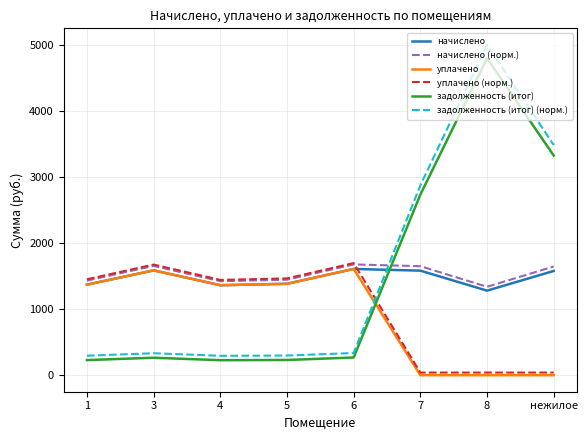

What are all the series names shown in the legend?

начислено, начислено (норм.), уплачено, уплачено (норм.), задолженность (итог), задолженность (итог) (норм.)